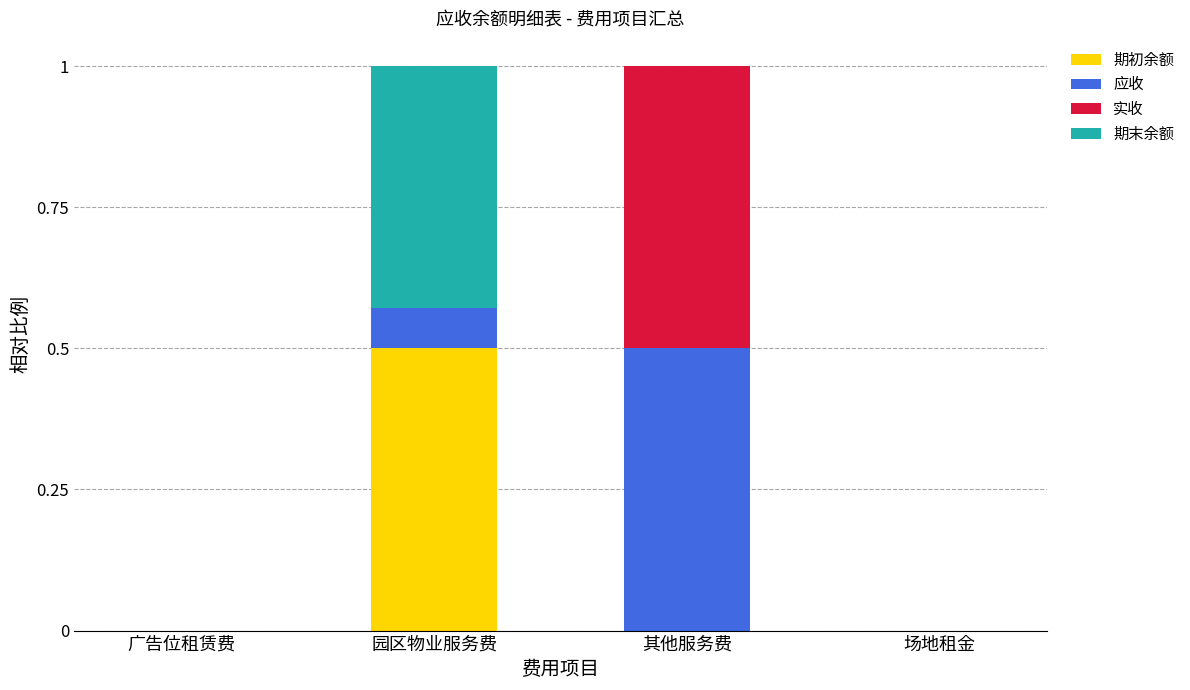

What is the total value across all series at 园区物业服务费?

1.0